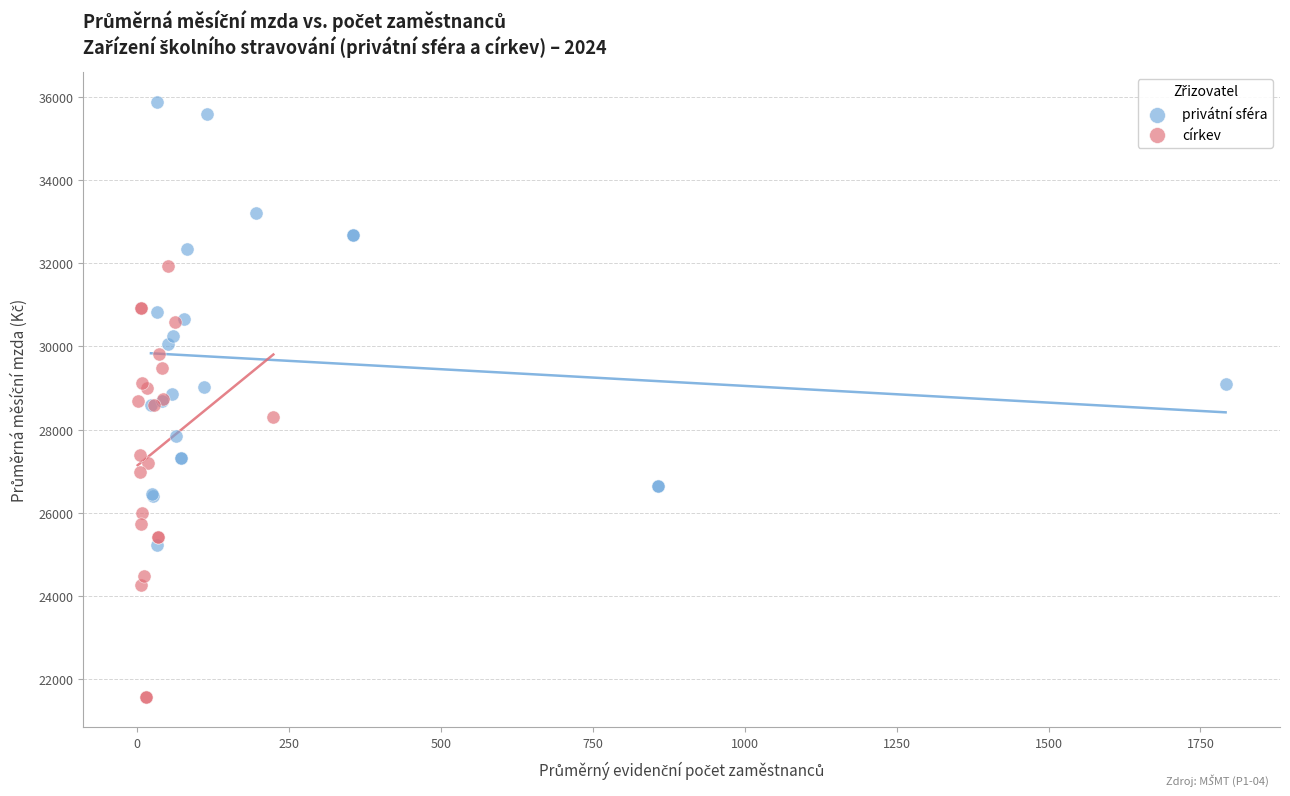

Which series reaches the maximum Y coordinate?

privátní sféra